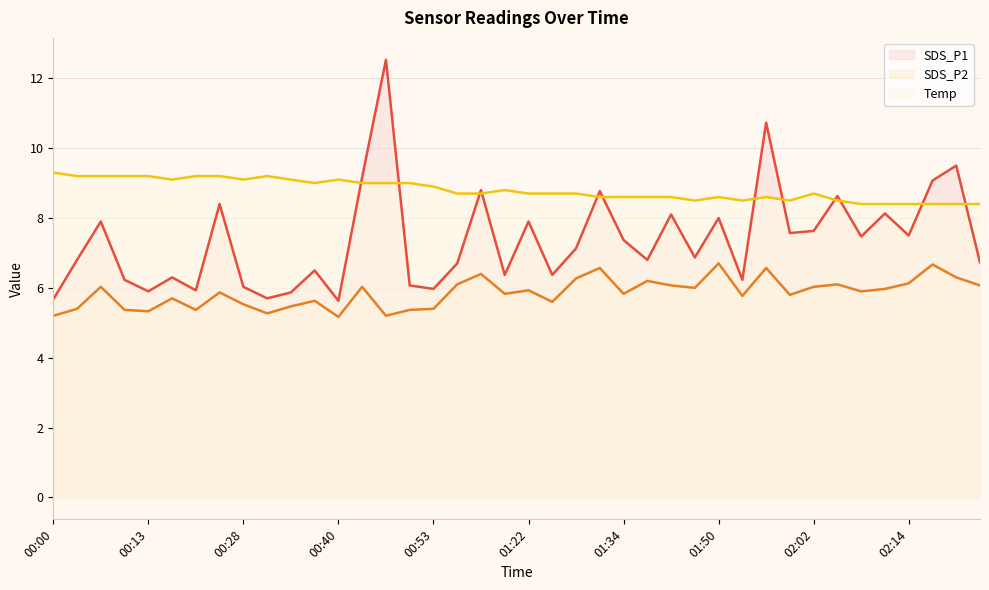

Between 01:16 and 02:21, which is larger?

02:21